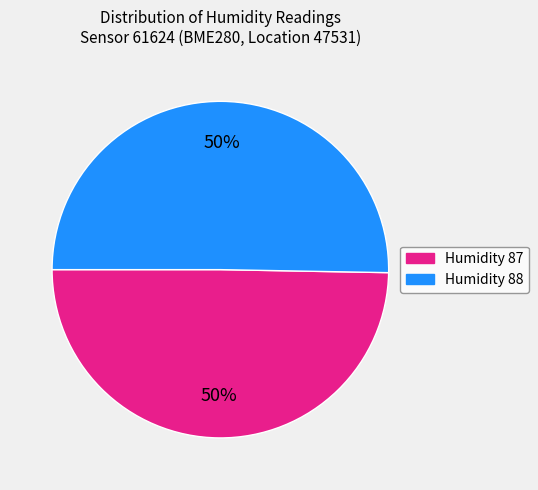

To the nearest percent, what portion does Humidity 88 represent?

50%